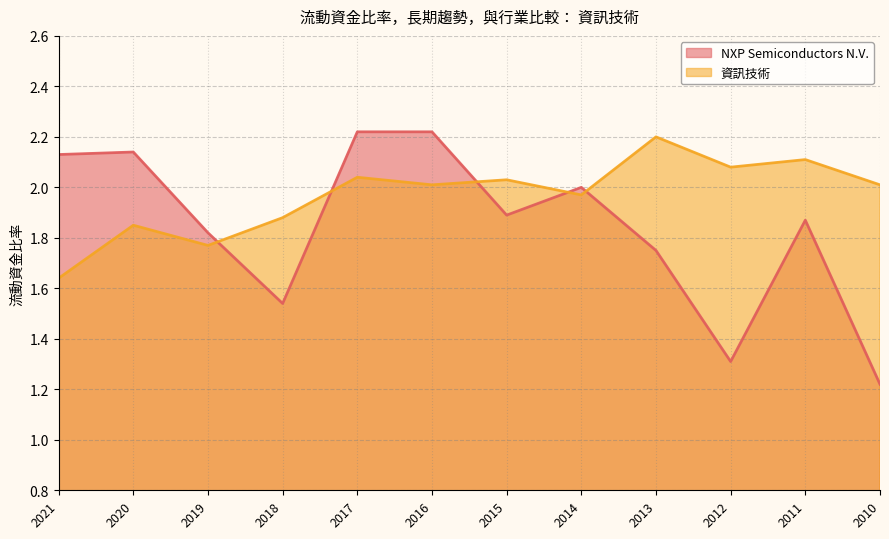

Between 2019 and 2015, which is larger?

2015